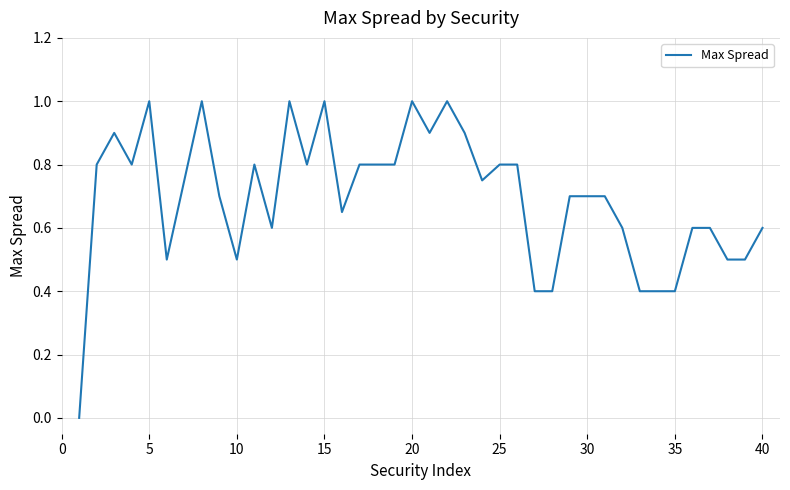

What is the difference between the second highest and minimum values?

1.0